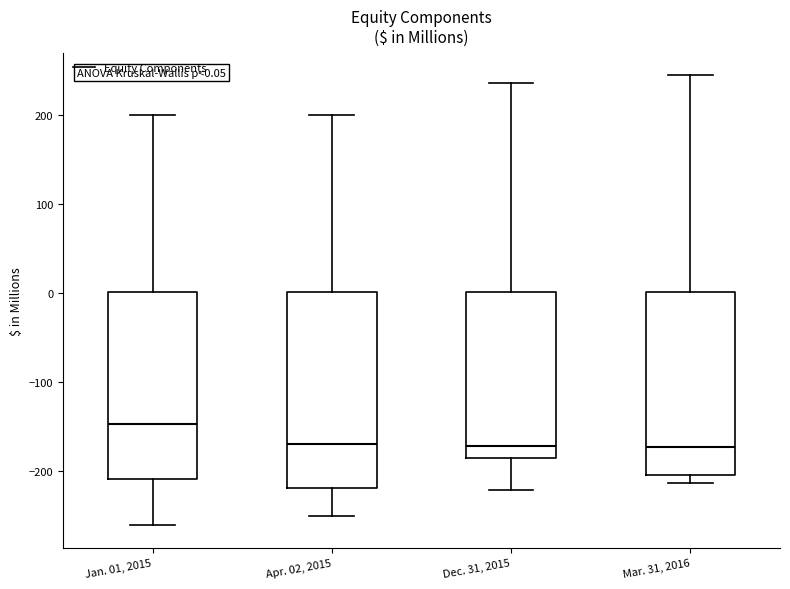

Comparing the boxes themselves (not the whiskers), which one is the tallest?

Apr. 02, 2015